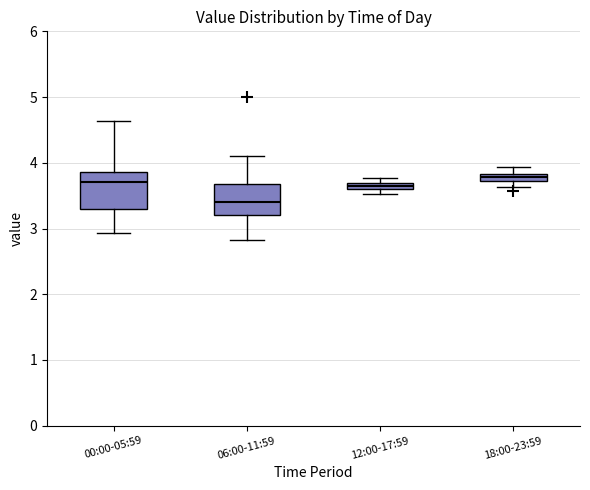

Which box has the lowest median line?

06:00-11:59